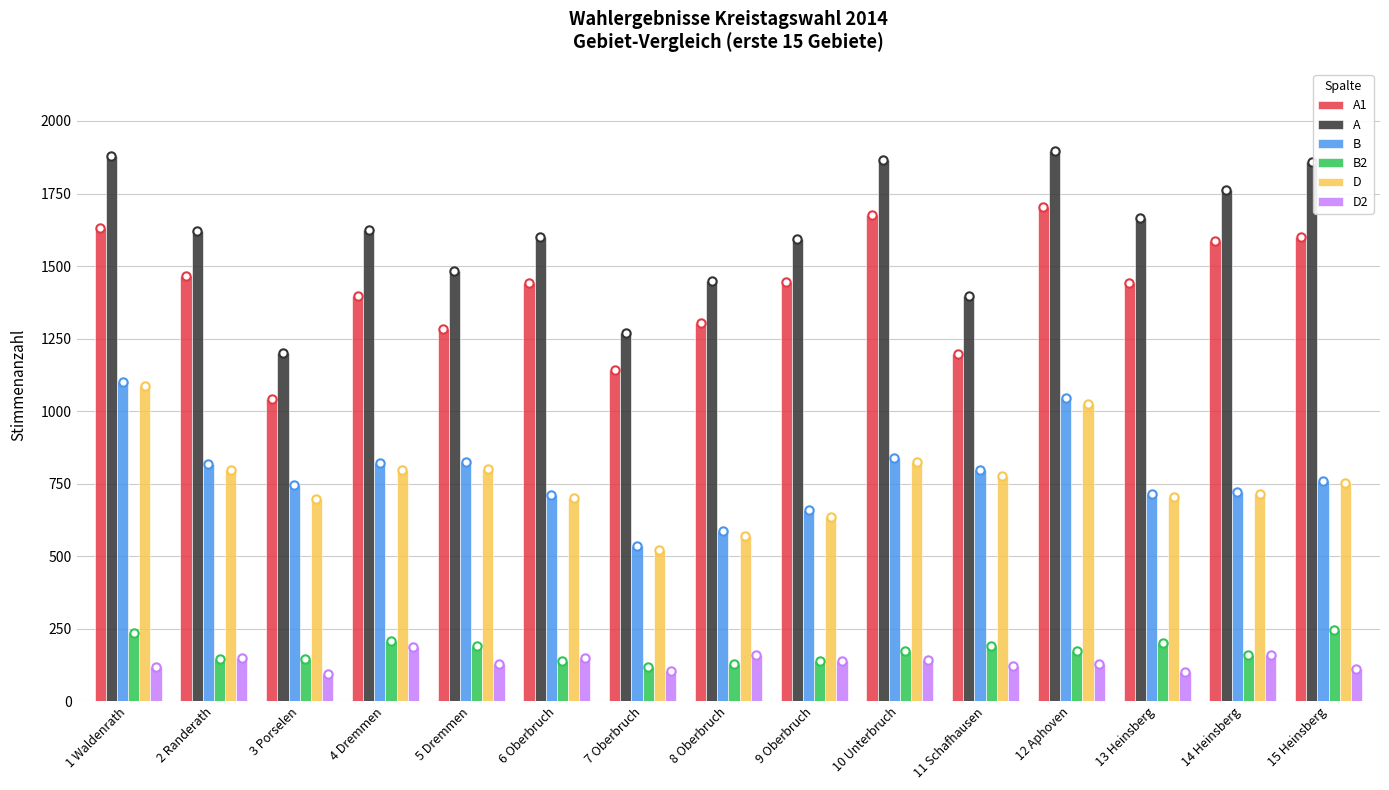

The D series shows 1024 at 12 Aphoven. True or false?

True